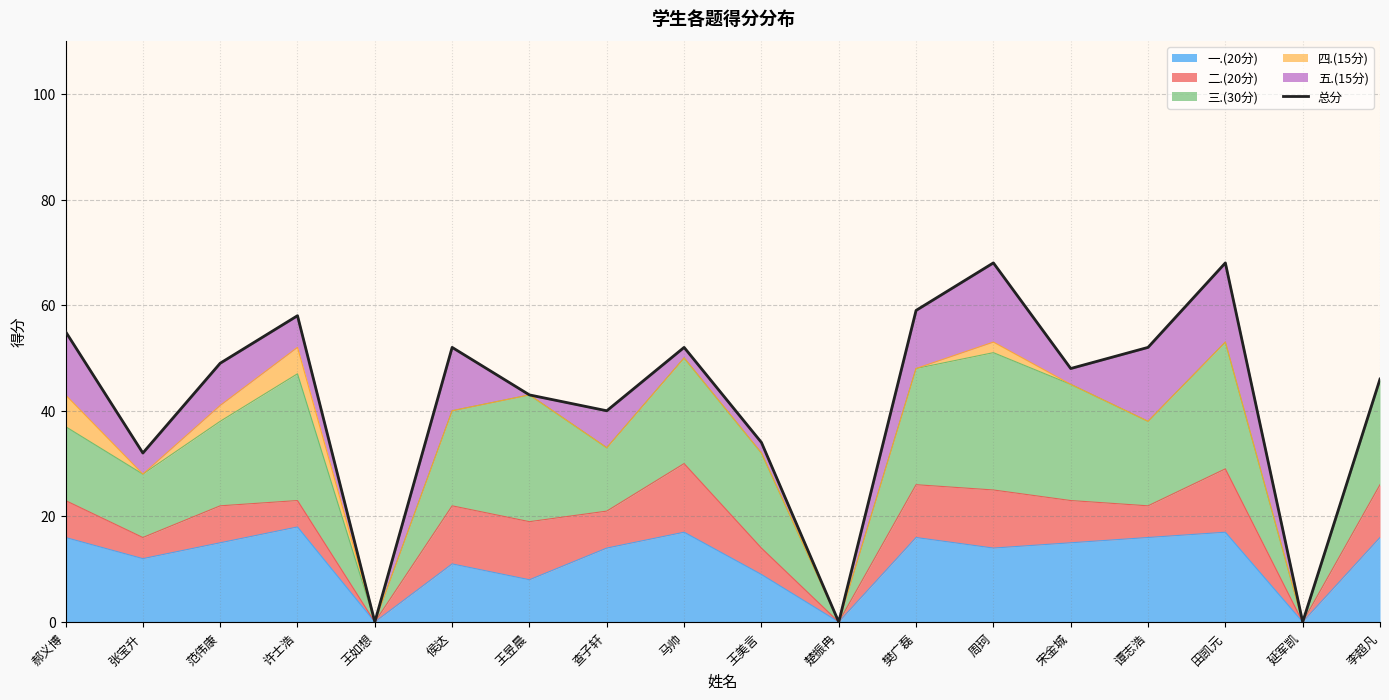

Reading left to right, extract all data points from this chart.

郝义博=55	张宝升=32	范伟康=49	许士浩=58	王如想=0	侯达=52	王昱晨=43	查子轩=40	马帅=52	王美言=34	楚振冉=0	樊广磊=59	周珂=68	宋金城=48	谭志浩=52	田凯元=68	延军凯=0	李超凡=46